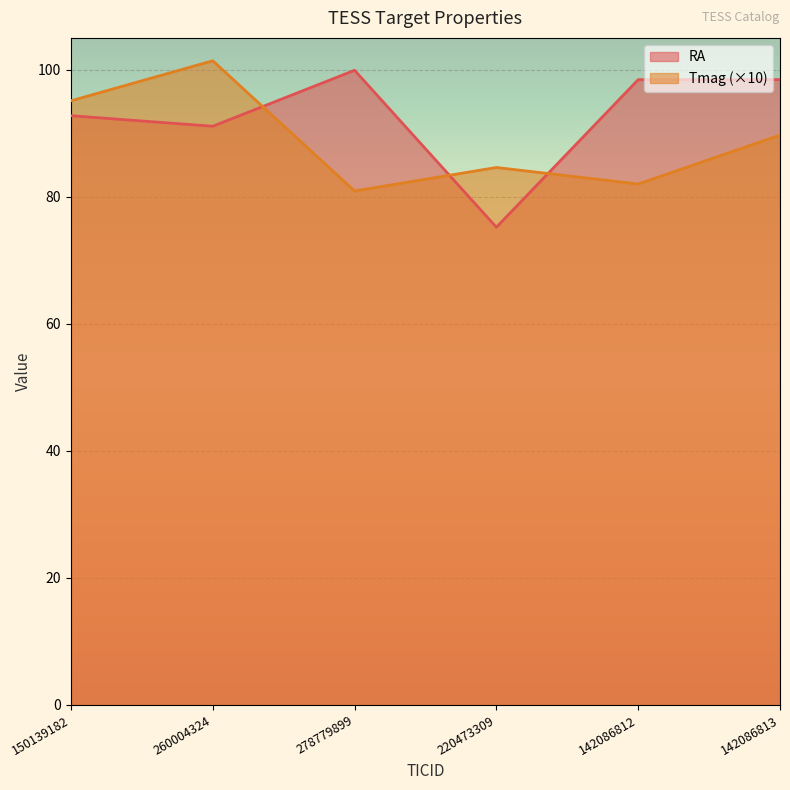

Which series has the largest total across all categories?

RA